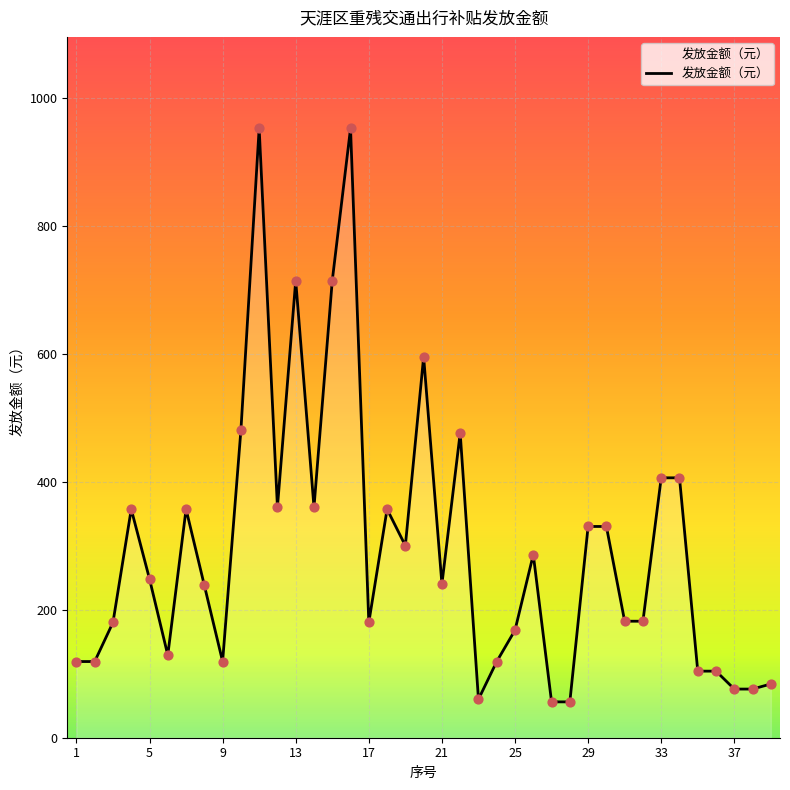

What is the greatest value displayed?

952